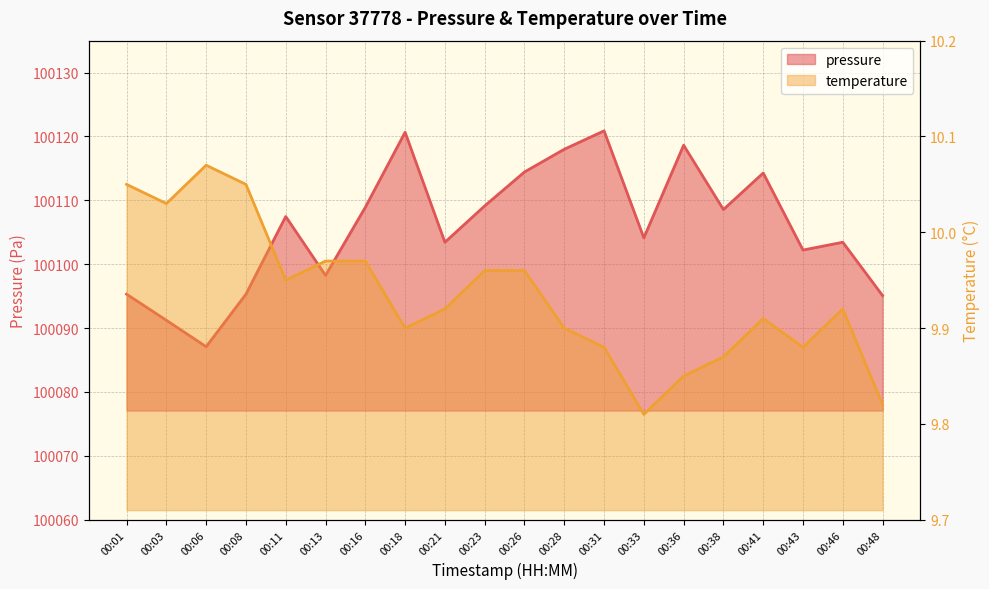

What is the sum of all pressure values?

2002116.5